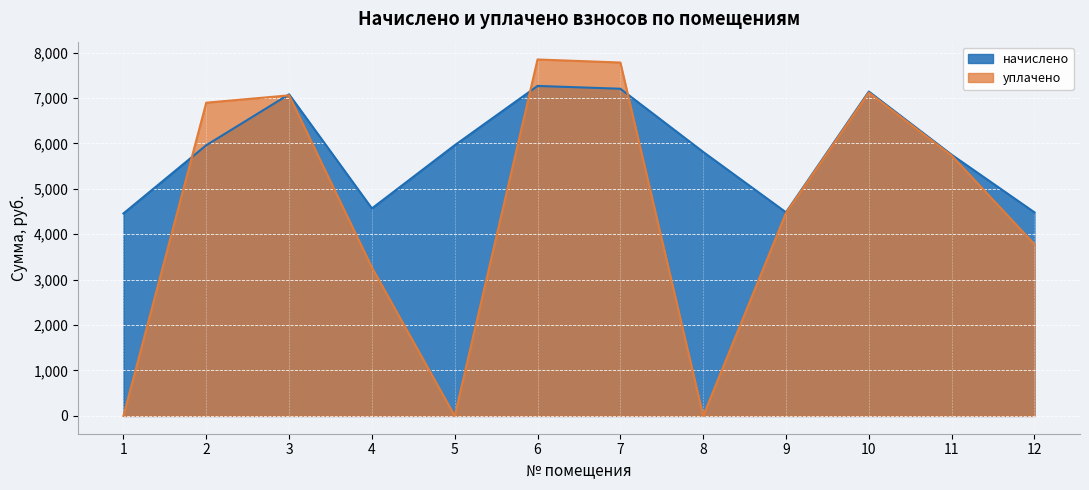

What is the minimum value for начислено?

4456.9